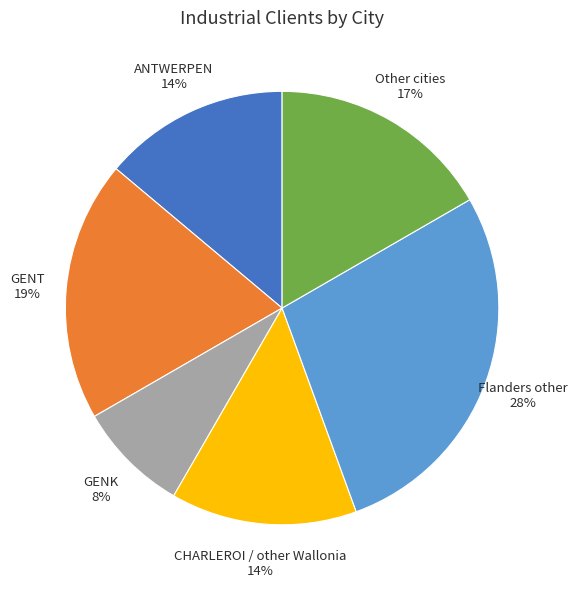

To the nearest percent, what is the average slice percentage?

17%